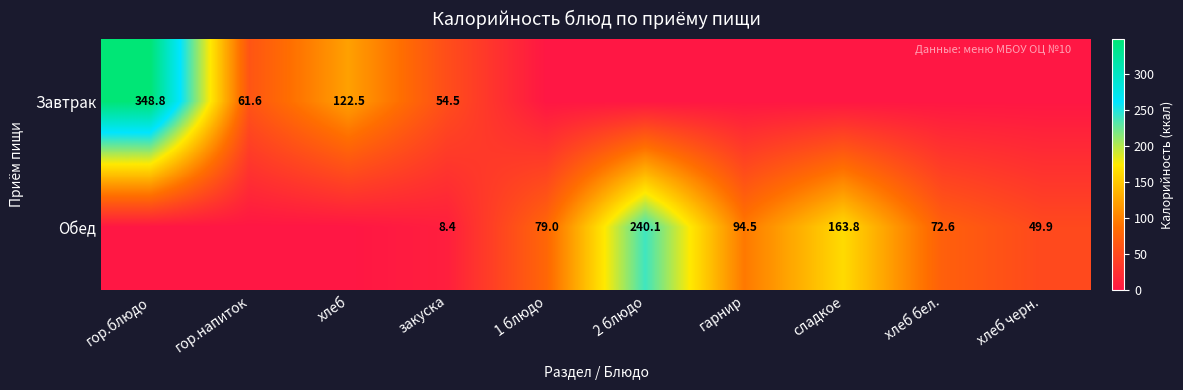

Is it true that Обед equals 163.8 at сладкое?

True